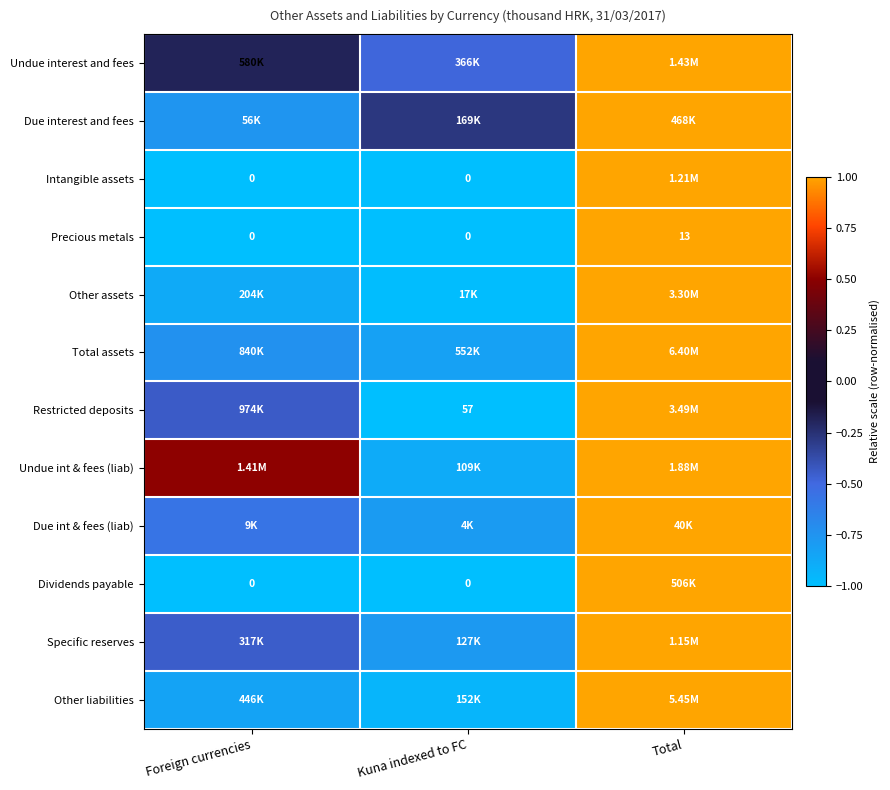

Which category has the lowest value in the Dividends payable series?

Foreign currencies